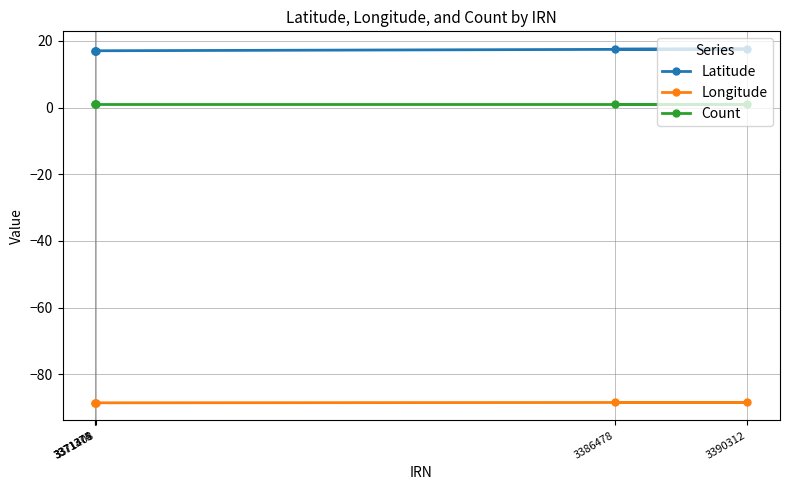

True or false: Longitude and Count intersect in this chart.

False